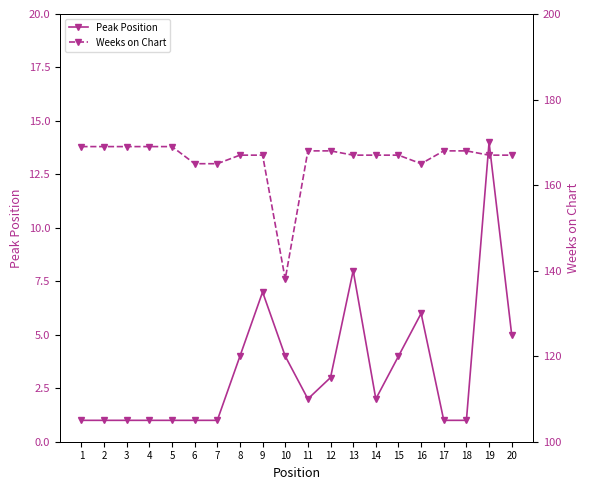

How many data points does each series have?

20